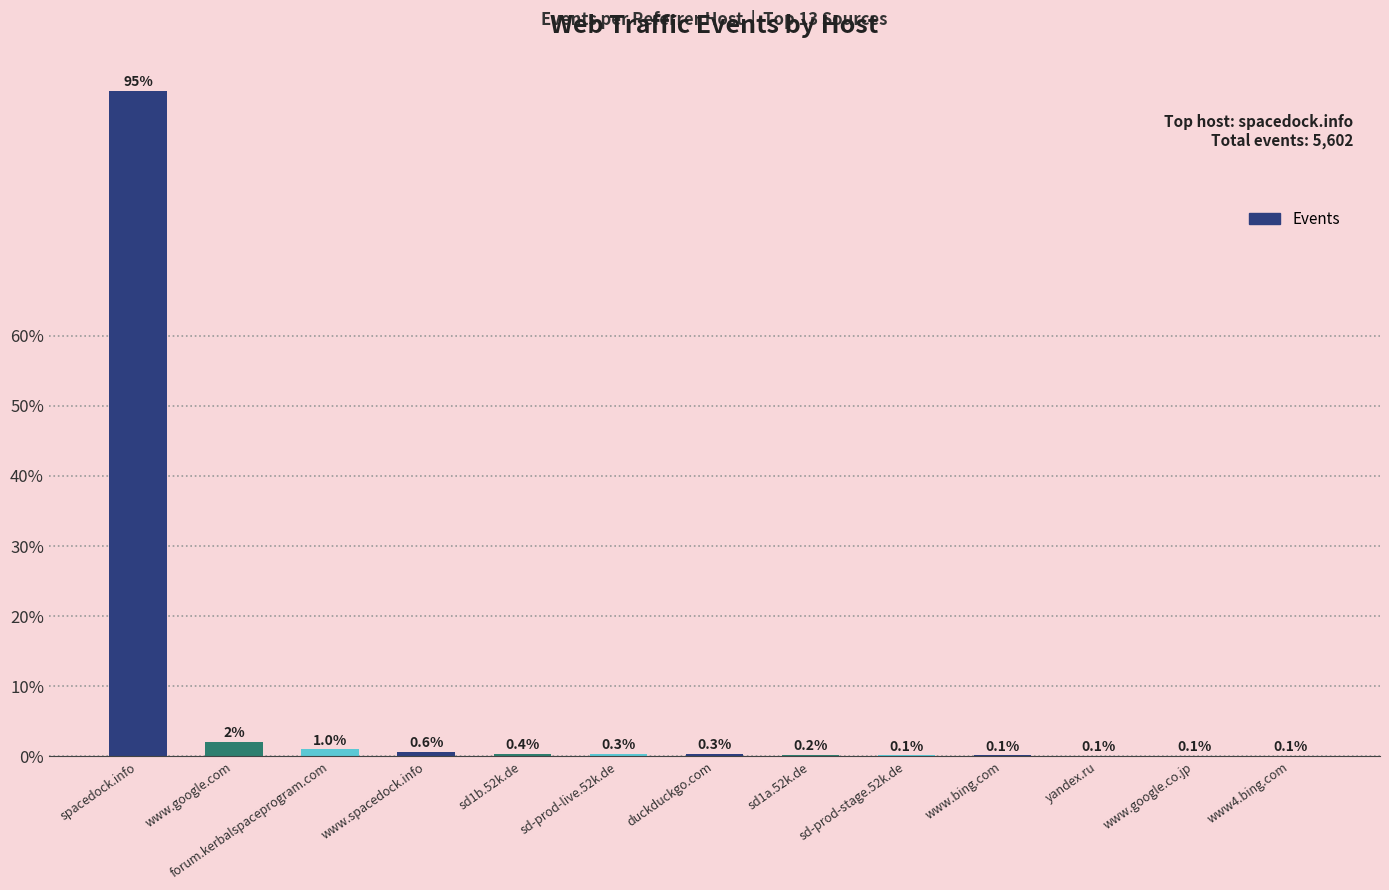

What is the ratio of the value at yandex.ru to the value at sd-prod-stage.52k.de?

0.5